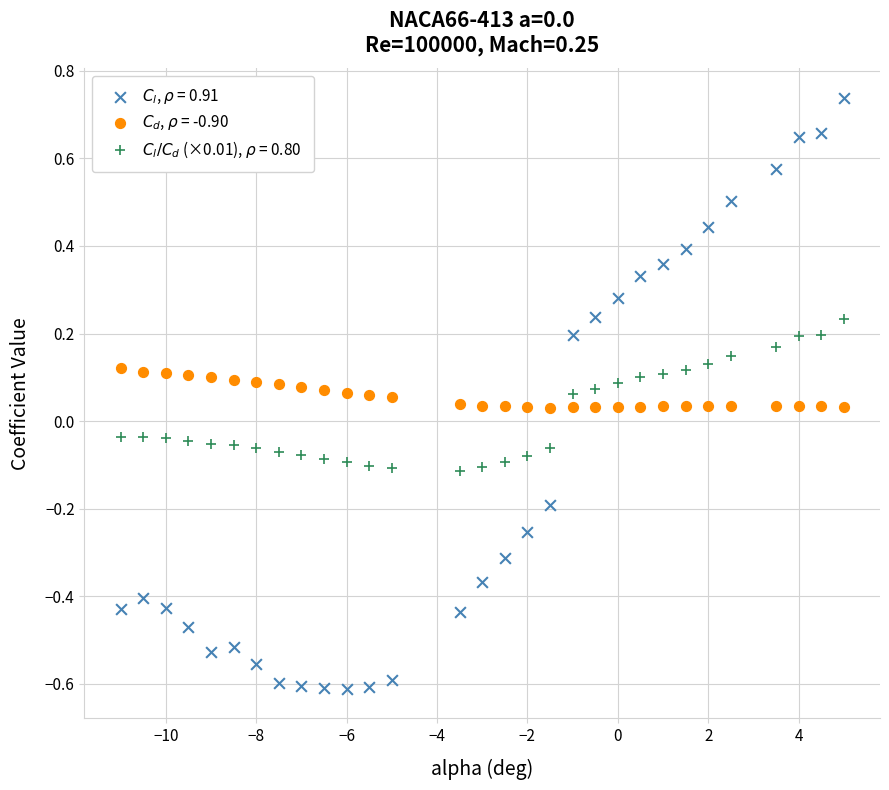

Which series reaches the maximum Y coordinate?

$C_l$, $\rho$ = 0.91